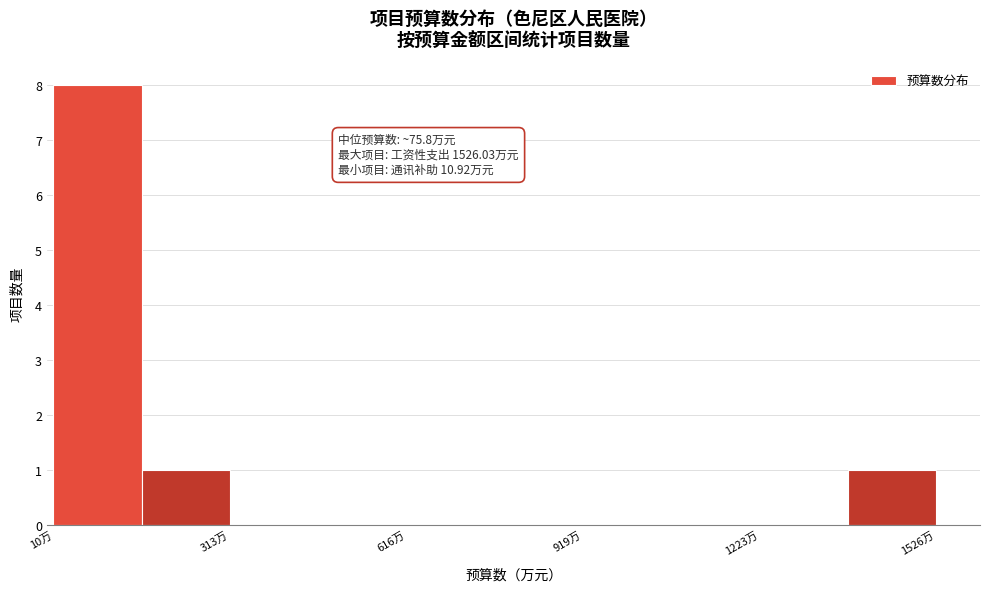

Around what value on the x-axis is the tallest bar? Give the approximate position of its centre, as read against the axis.

100